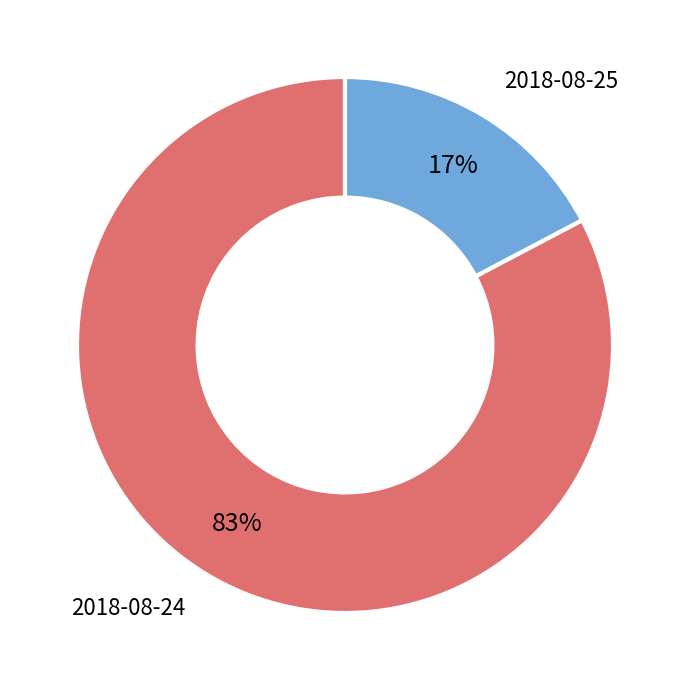

Which category has the biggest portion of the pie?

2018-08-24